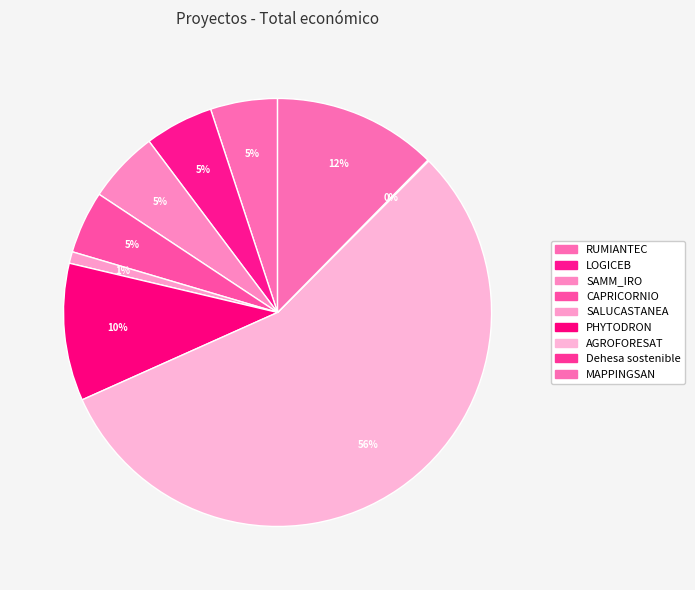

To the nearest percent, what portion does MAPPINGSAN represent?

12%